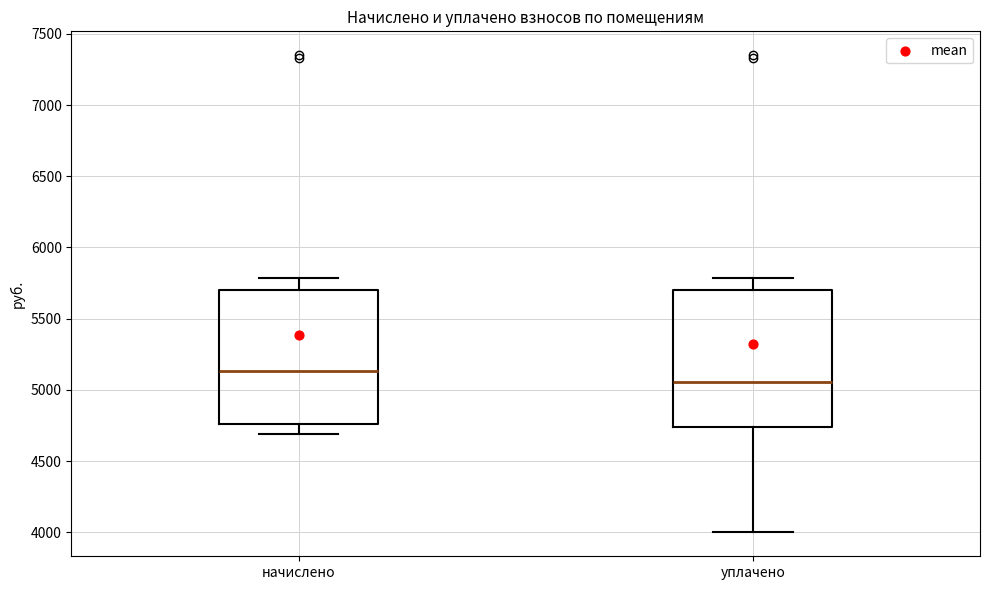

Which box's median line is the highest?

начислено